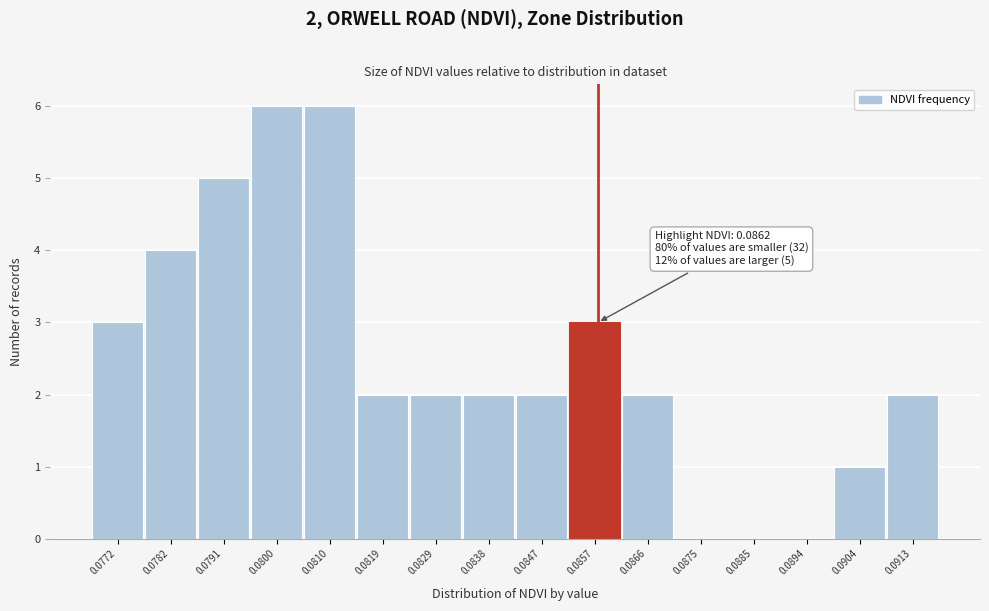

Reading right to left, list all the values displayed in this chart.

0.0913=2	0.0904=1	0.0894=0	0.0885=0	0.0875=0	0.0866=2	0.0857=3	0.0847=2	0.0838=2	0.0829=2	0.0819=2	0.0810=6	0.0800=6	0.0791=5	0.0782=4	0.0772=3